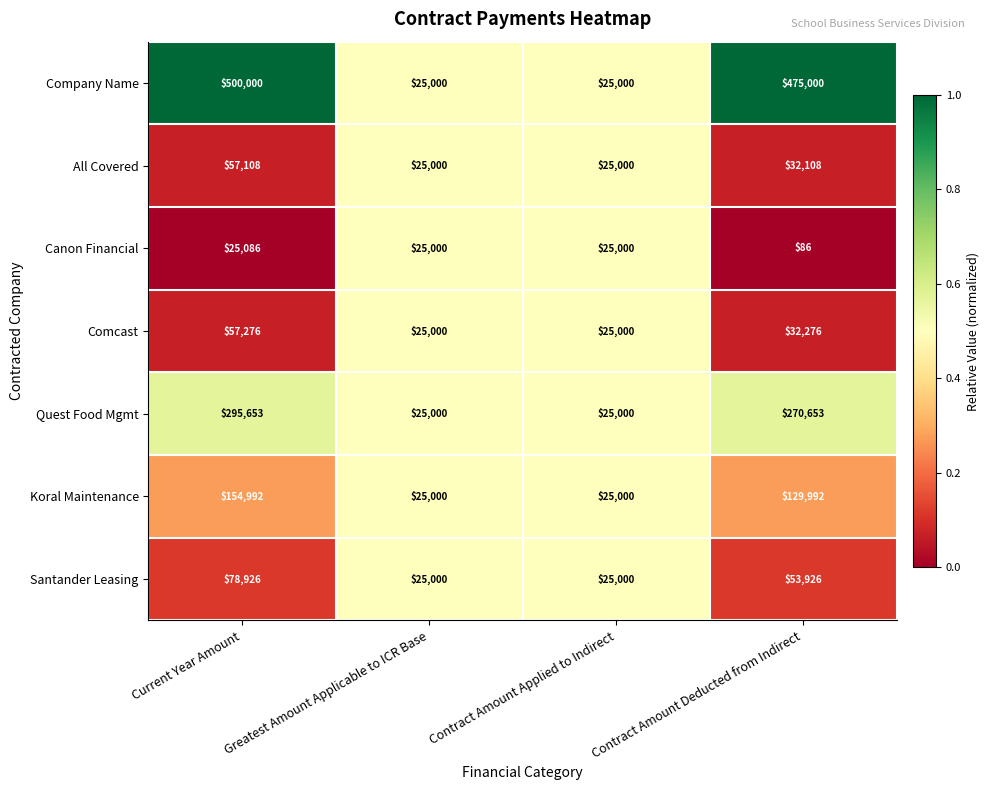

What is the difference between the highest and lowest values at Current Year Amount?

474914